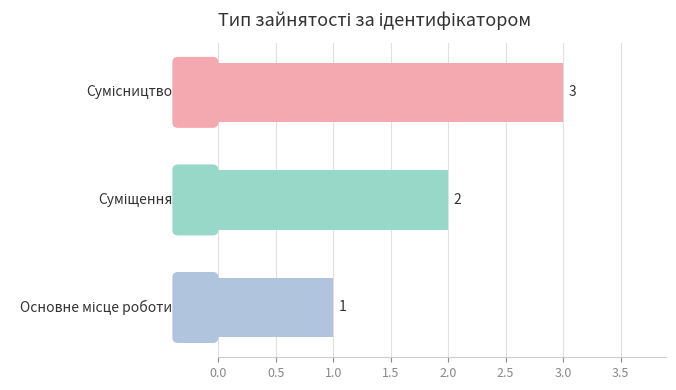

How many data points are less than 2?

1